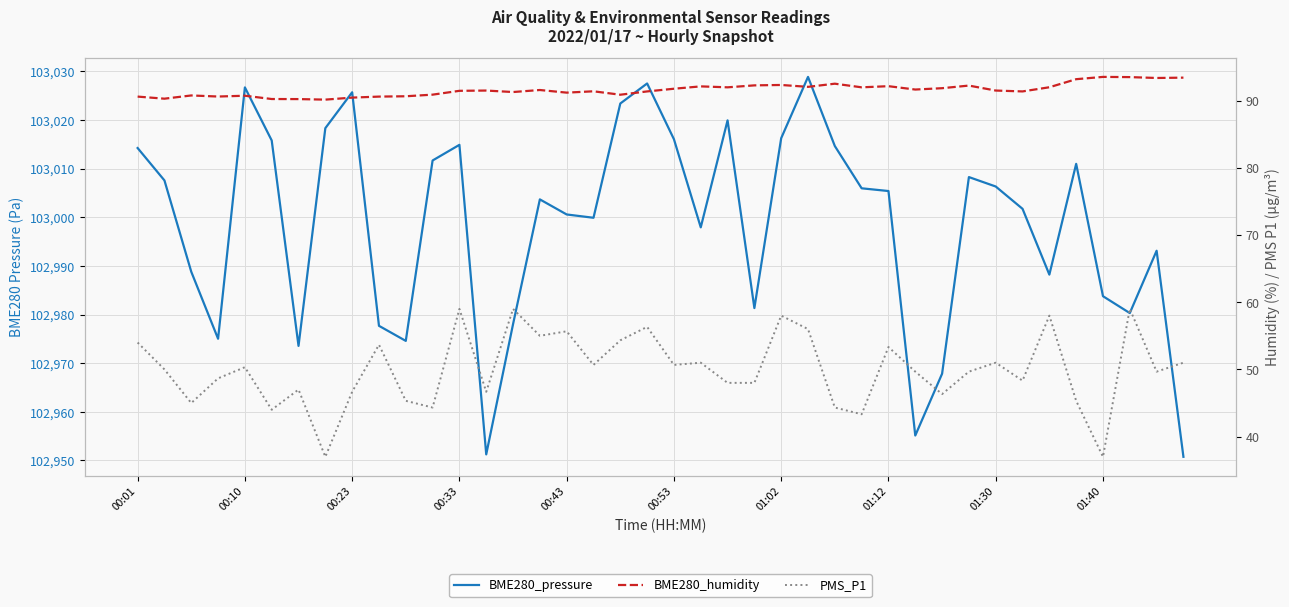

How many data points in BME280_pressure are above 103005?

20